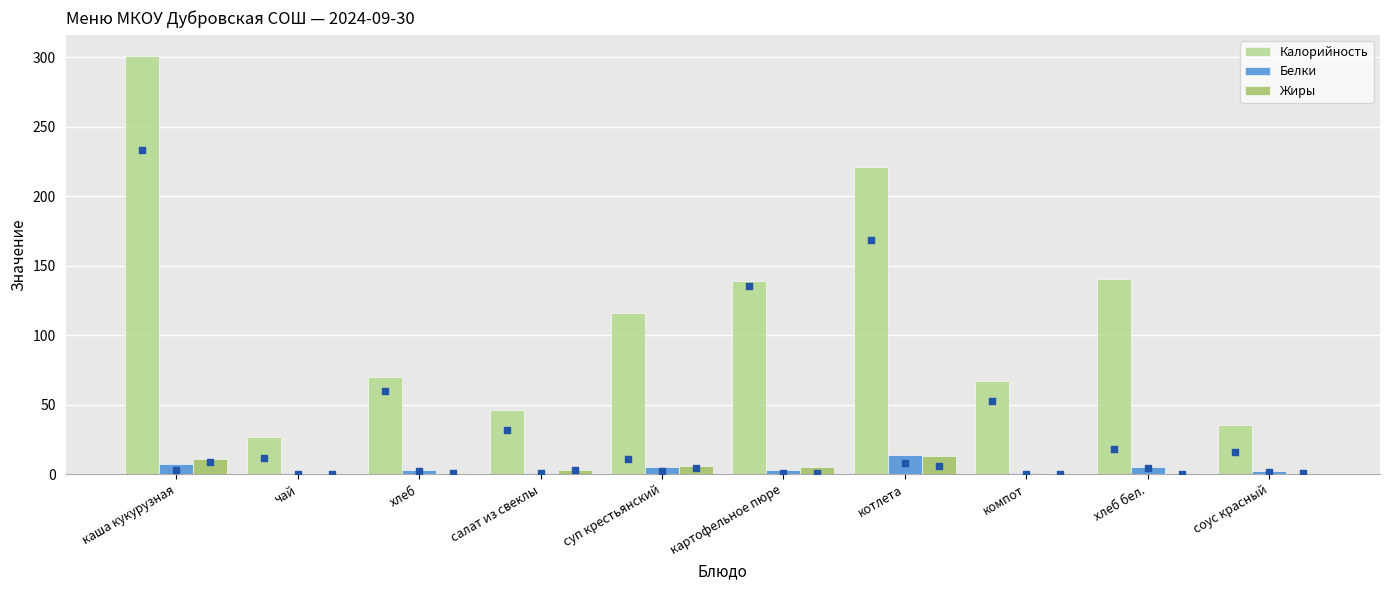

What are all the series names shown in the legend?

Калорийность, Белки, Жиры